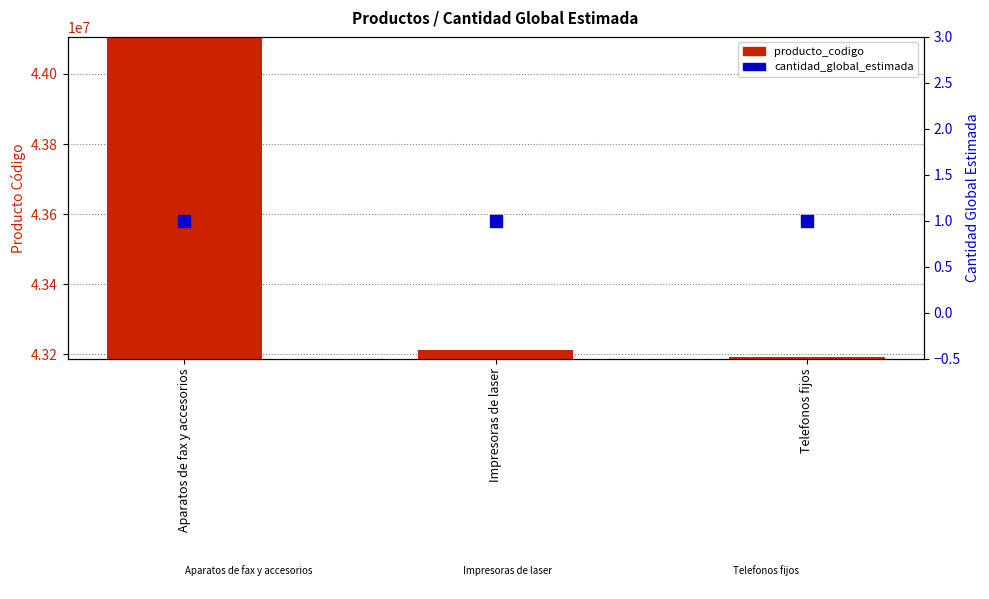

Which series contains the lowest Y value?

cantidad_global_estimada